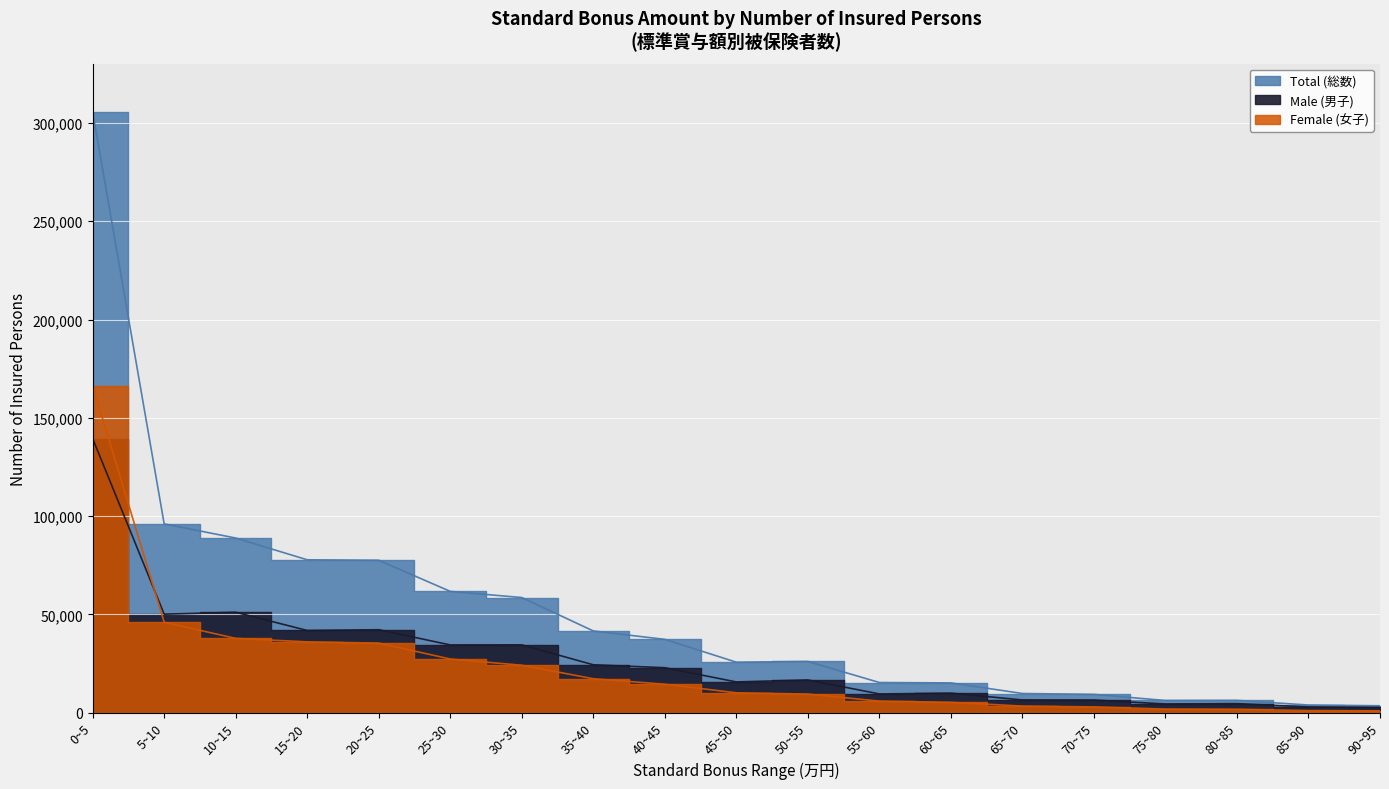

True or false: Male (男子) and Total (総数) intersect in this chart.

False